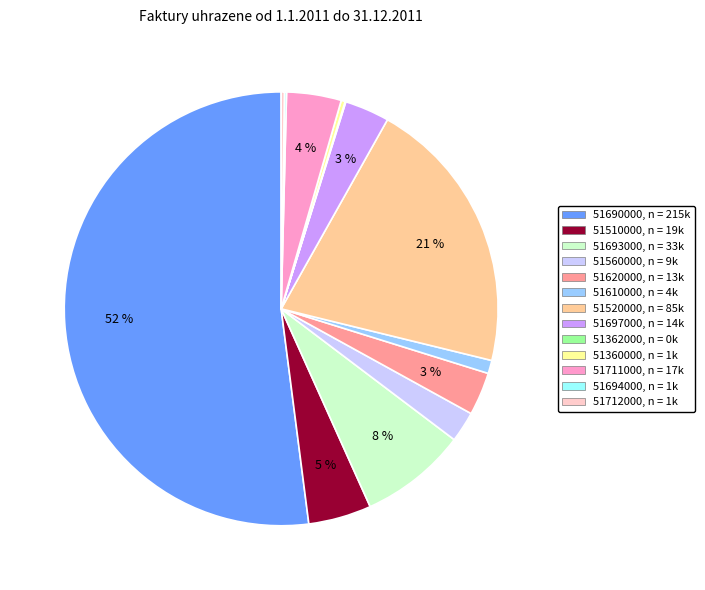

To the nearest percent, what is the average slice percentage?

8%